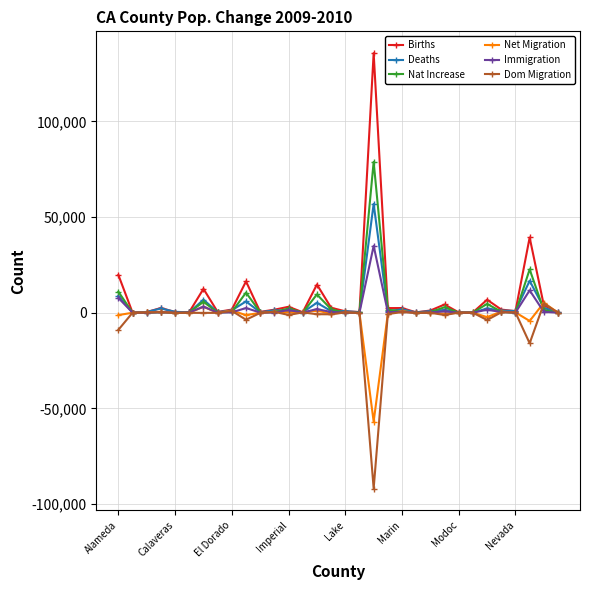

How many data points does each series have?

32